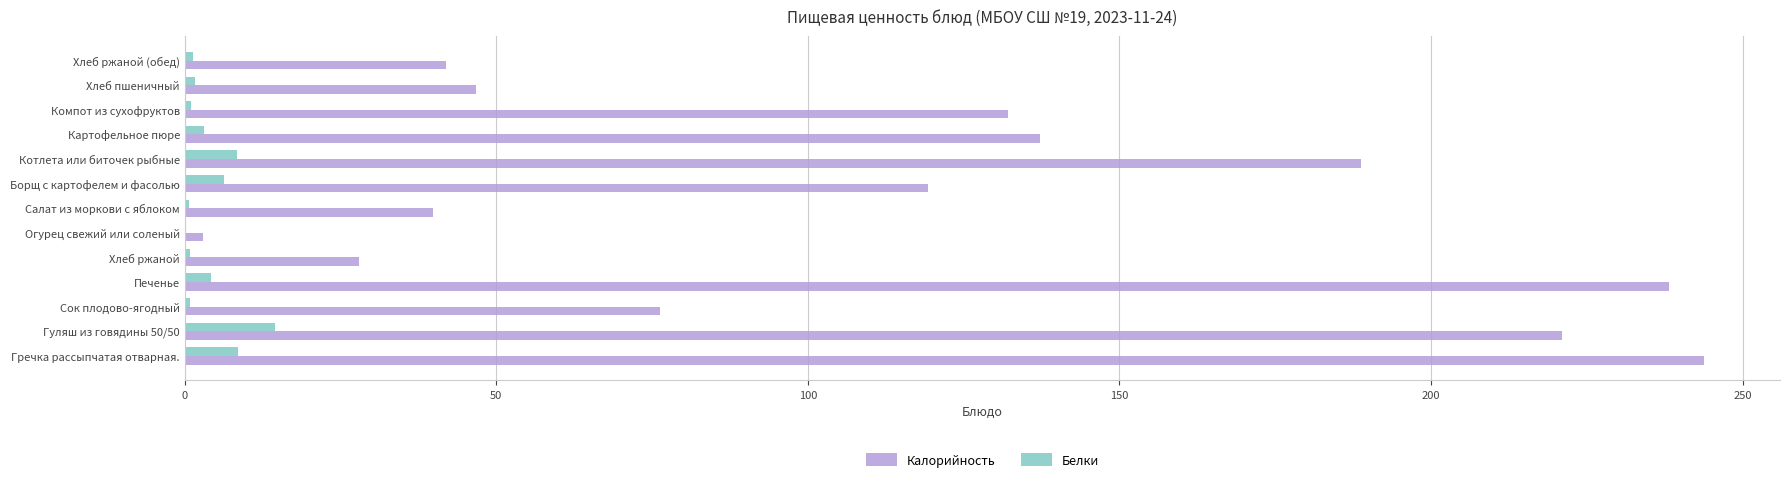

Which series changed the most between Компот из сухофруктов and Хлеб пшеничный?

Калорийность